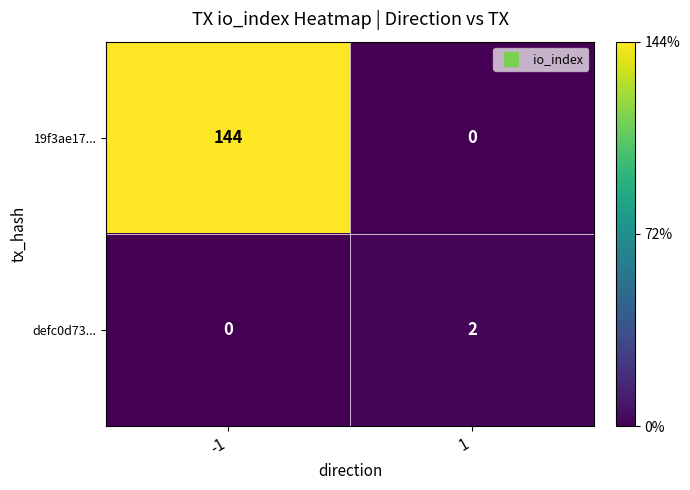

At 1, list the series in order from smallest to largest.

19f3ae17..., defc0d73...